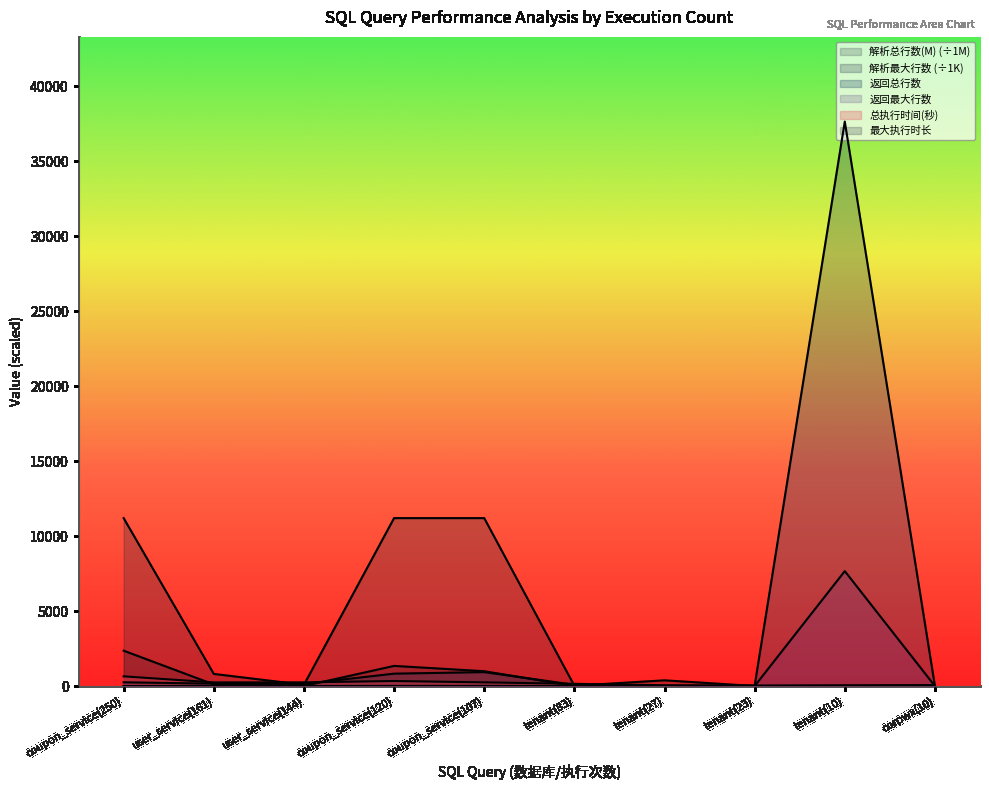

Between coupon_service(107) and tenant(83), which series saw the biggest shift?

解析最大行数